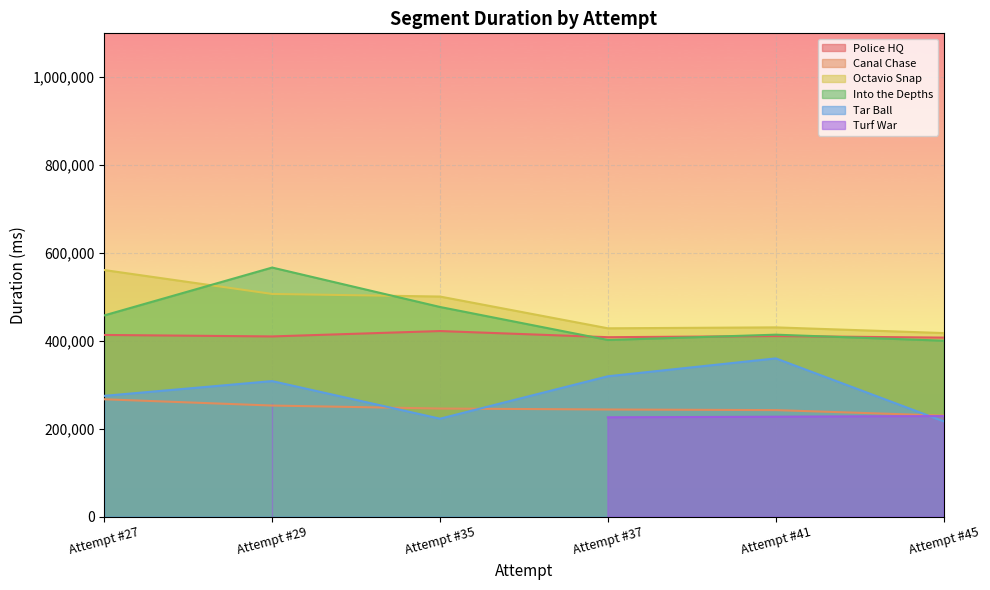

True or false: Tar Ball and Into the Depths cross at least once.

False